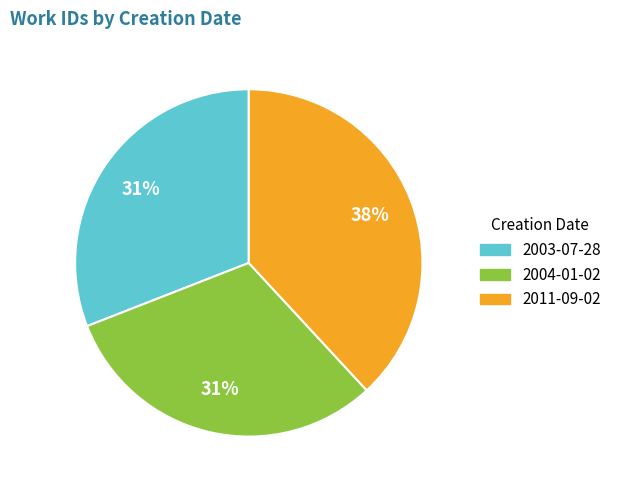

Approximately how many times larger is the value at 2011-09-02 compared to 2004-01-02?

1.2